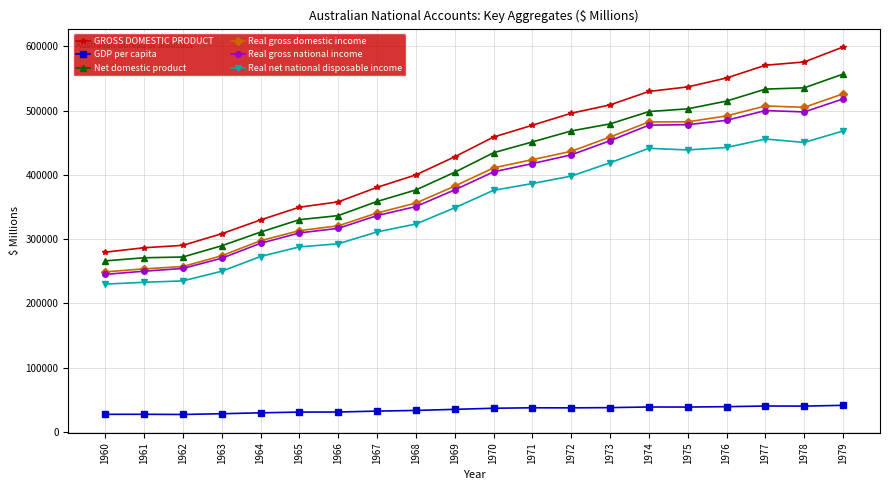

Which series has the largest total across all categories?

GROSS DOMESTIC PRODUCT